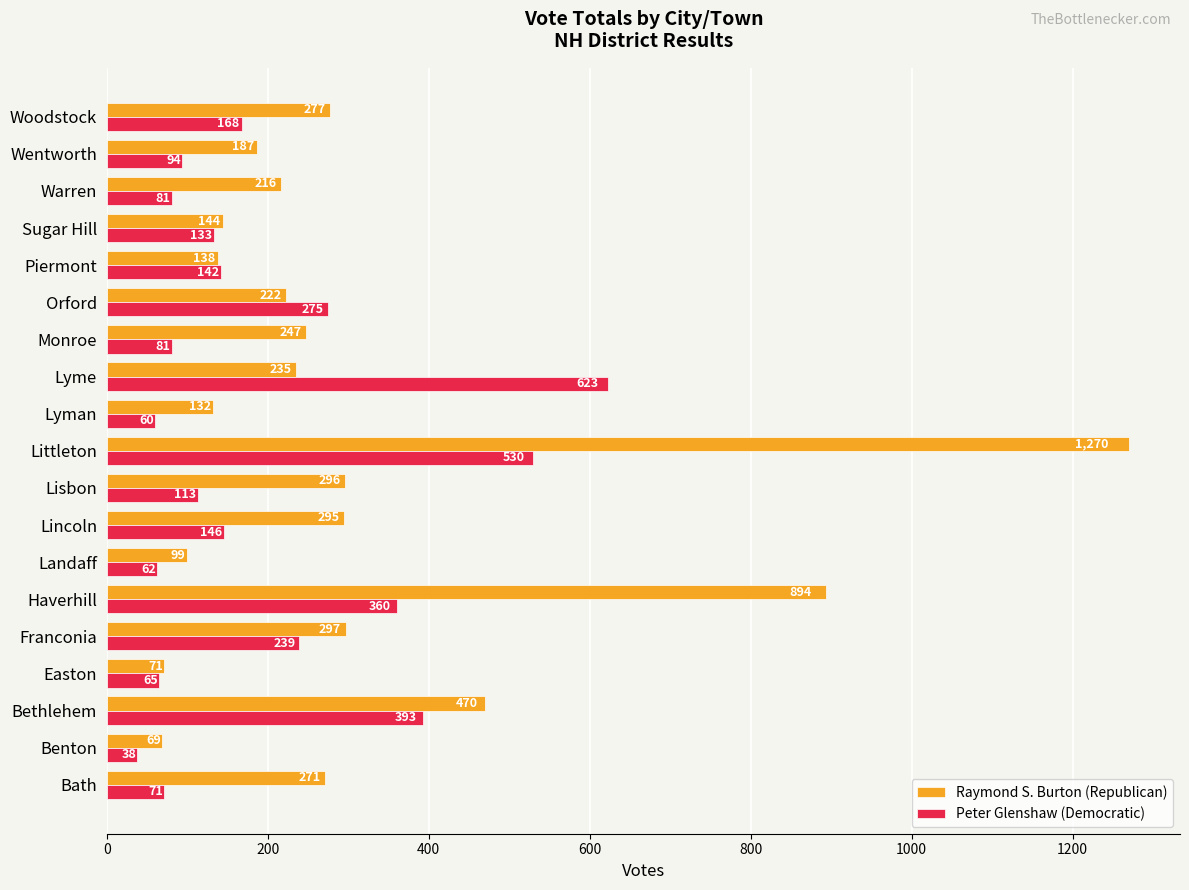

How many series are shown in this chart?

2